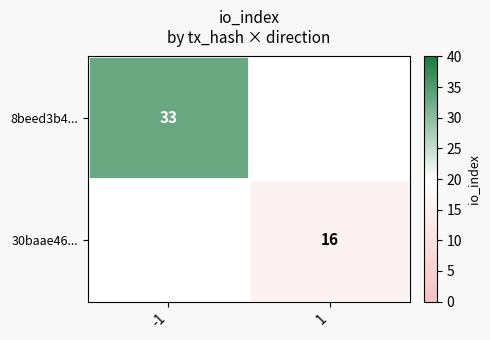

The value of 30baae46... at 1 is 16. True or false?

True